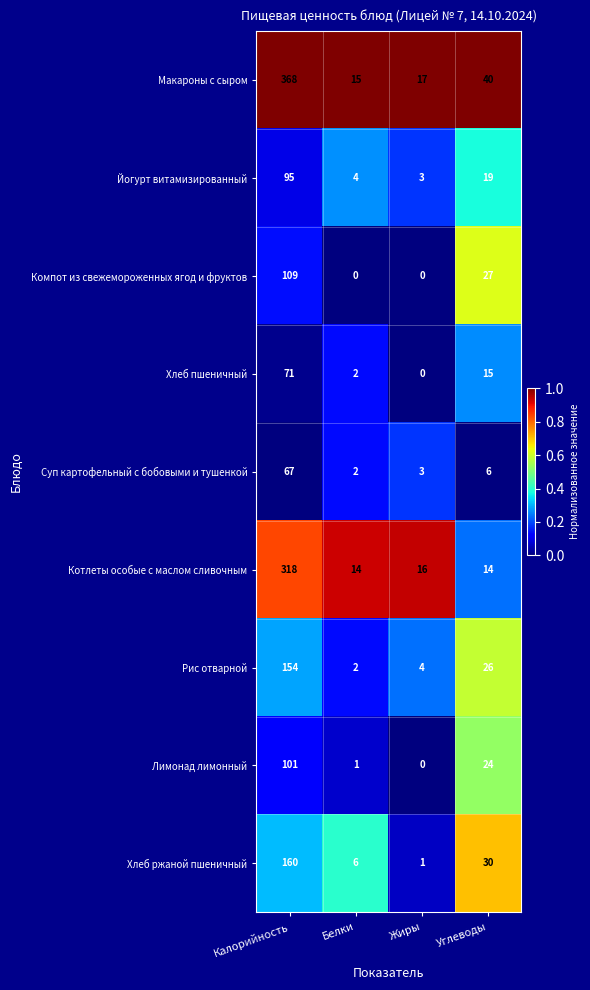

At which category is the sum across all series the highest?

Калорийность